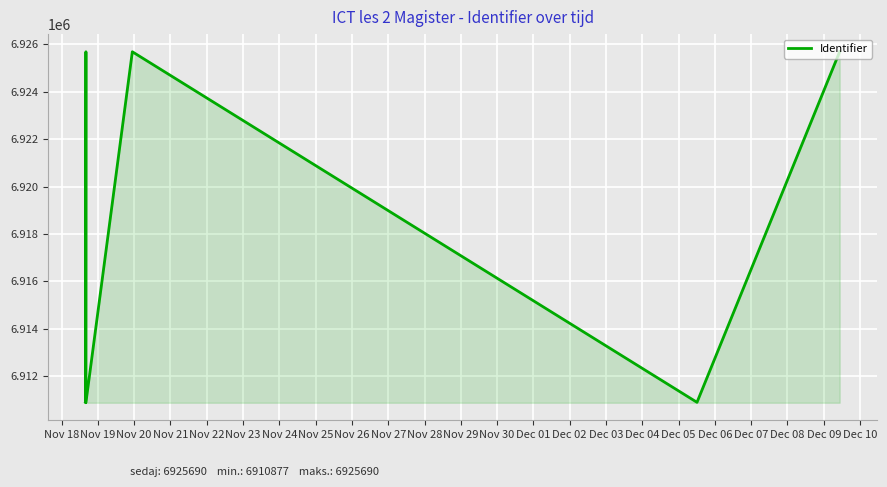

What is the difference between the maximum and minimum values?

14813